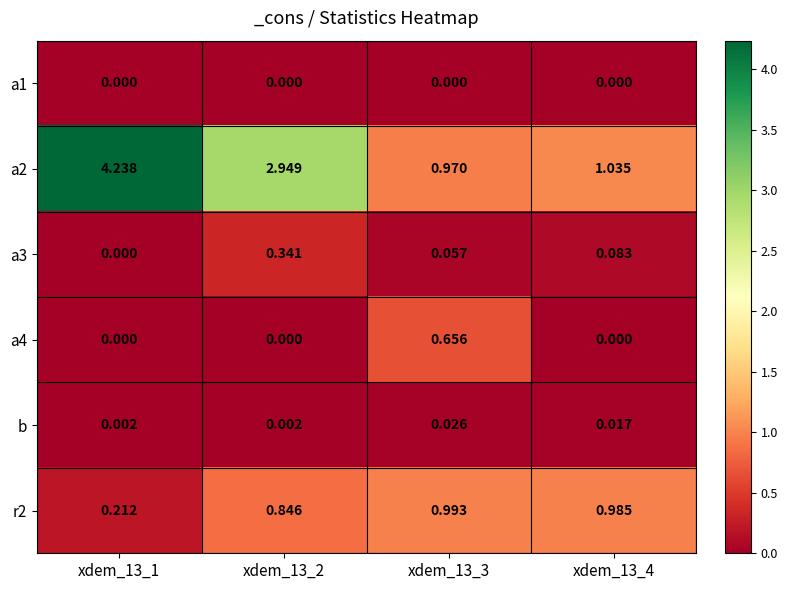

Which series has the largest range (max minus min)?

a2